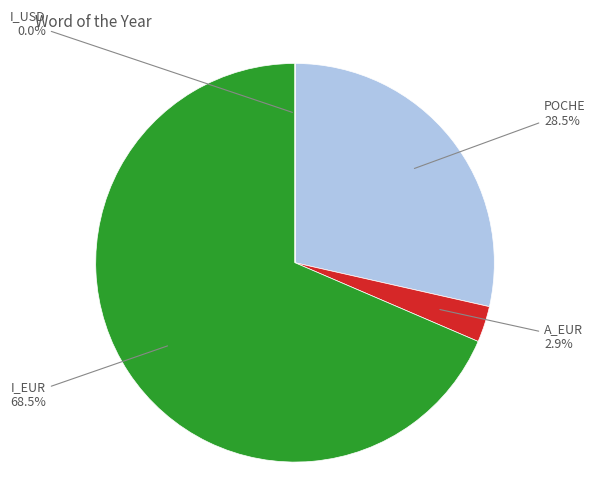

Is there any slice that represents more than half of the pie?

Yes